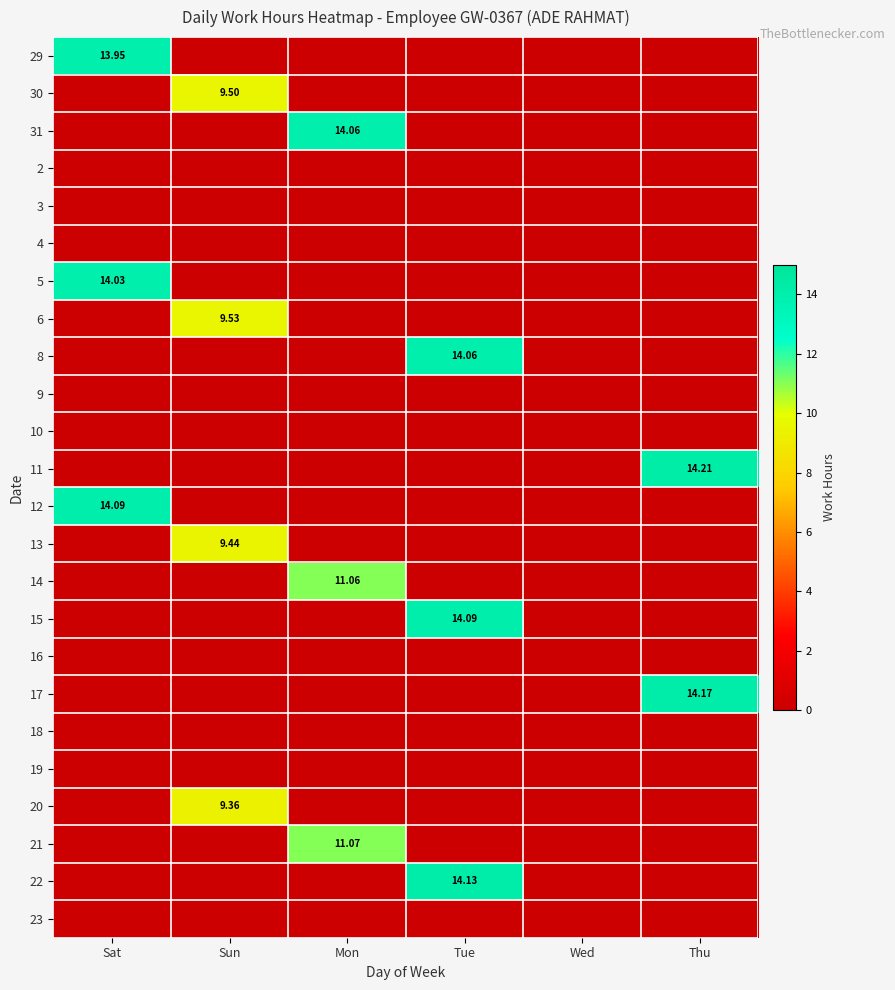

Is the value of 29 at Sat greater than the value of 30 at Sun?

Yes